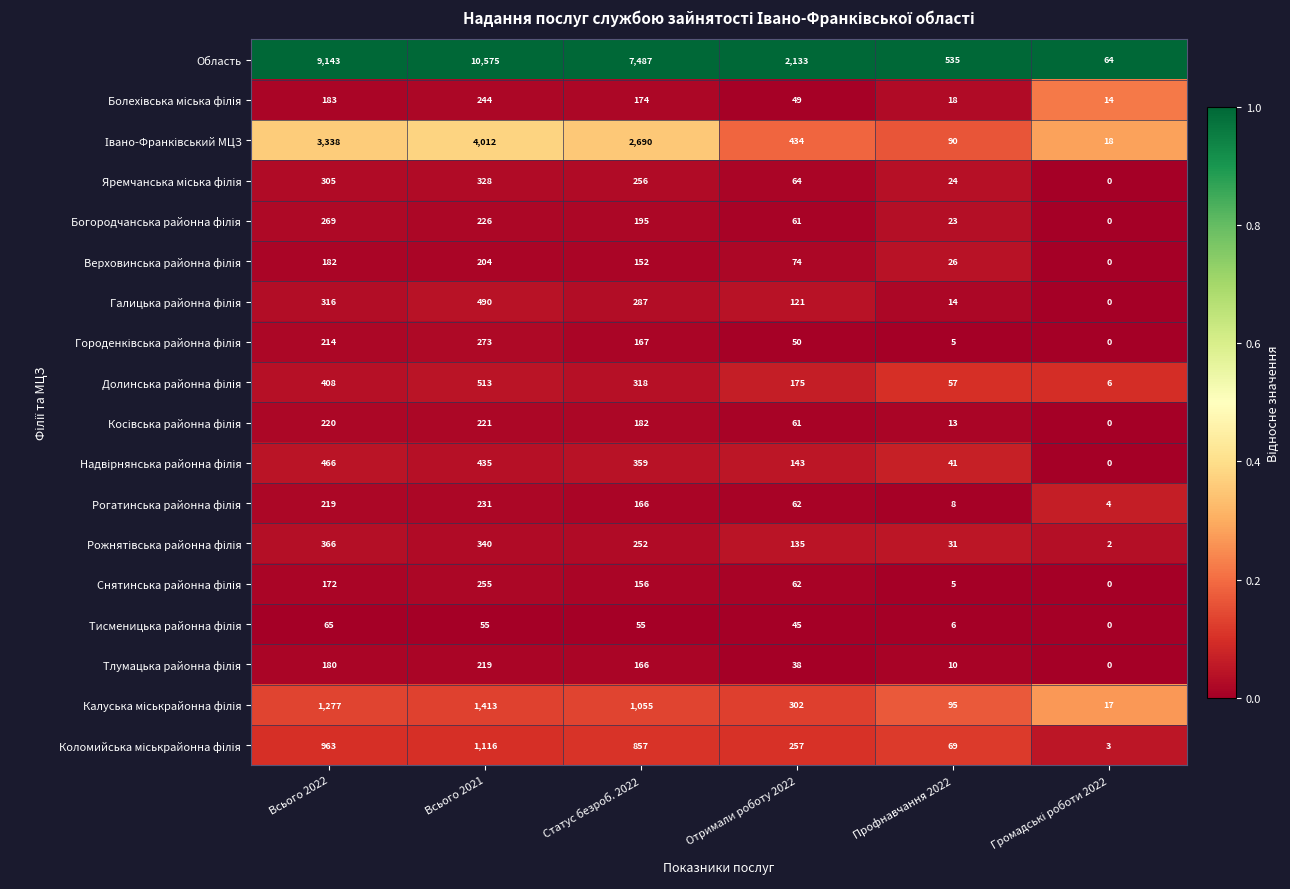

What is the difference between the highest and lowest values at Всього 2021?

10520